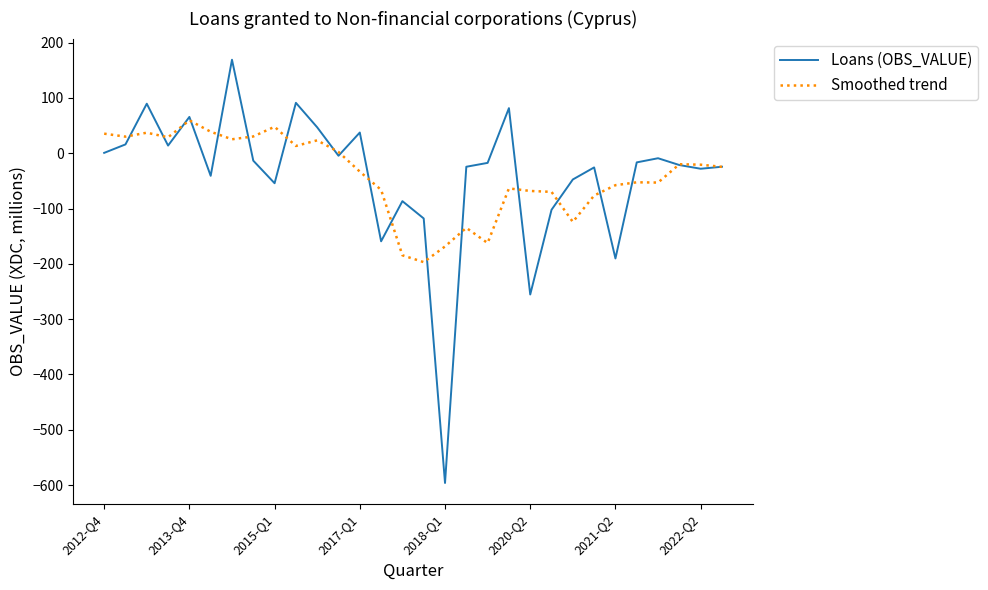

What is the greatest value displayed?

169.1